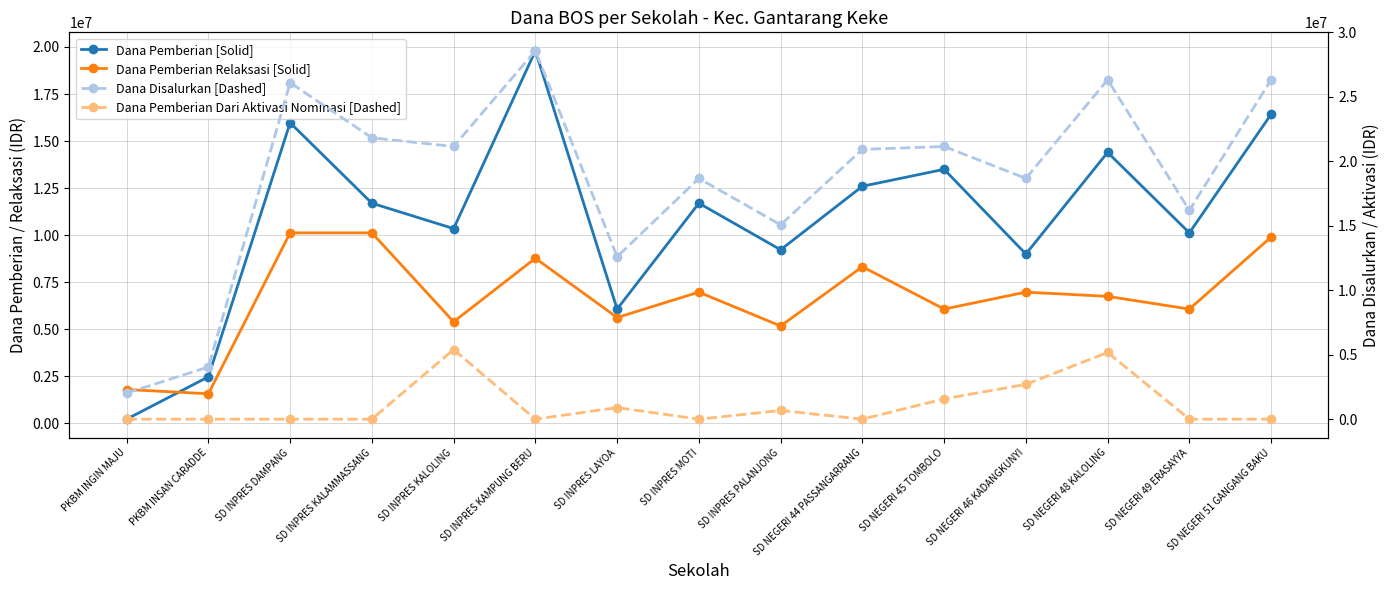

Which series changed the most between SD INPRES MOTI and SD NEGERI 51 GANGANG BAKU?

Dana Disalurkan [Dashed]